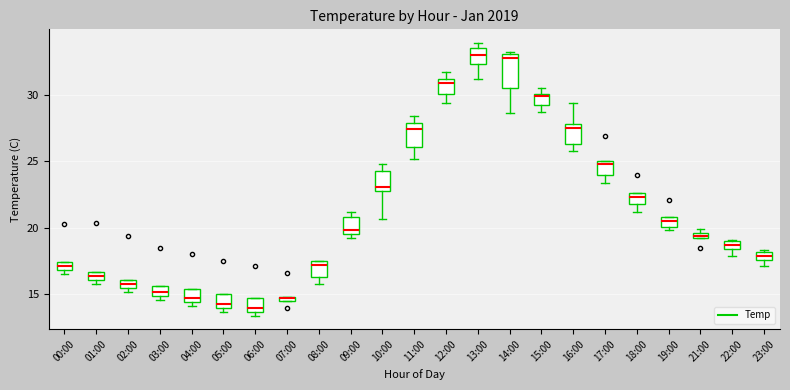

Comparing the boxes themselves (not the whiskers), which one is the tallest?

14:00